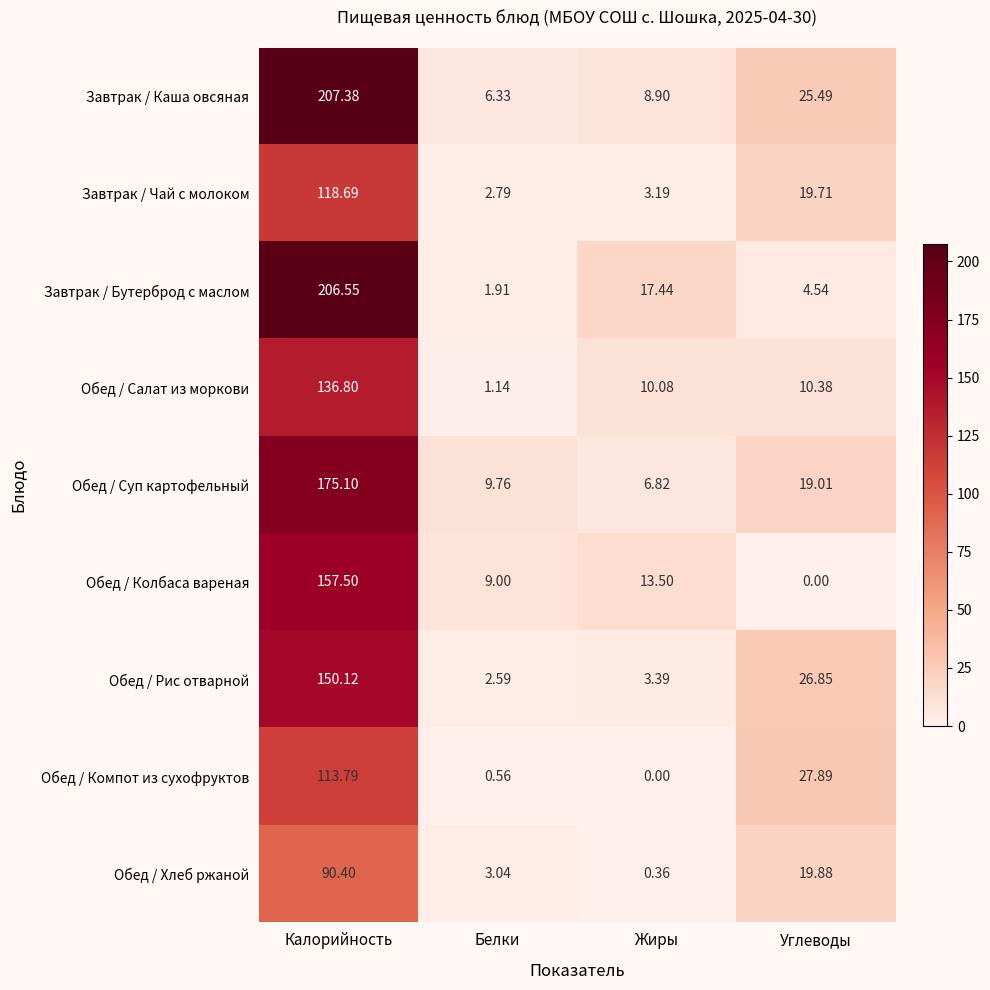

What is the total value across all series at Белки?

37.1